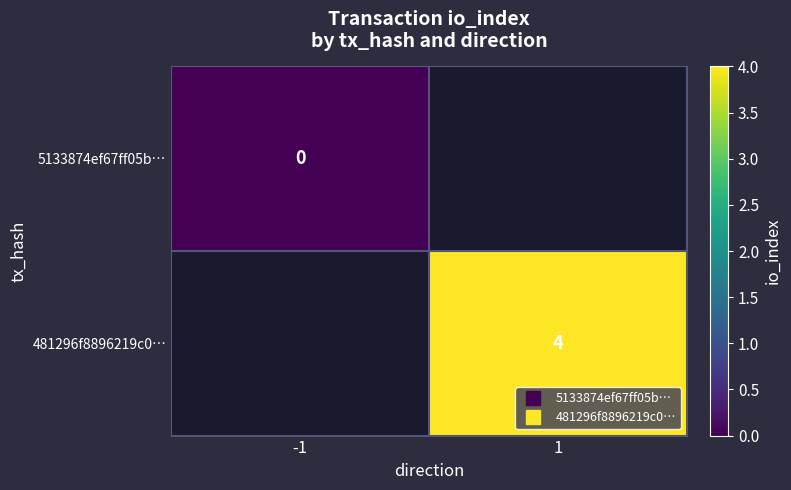

How many positive values does the 481296f8896219c0… series have?

1